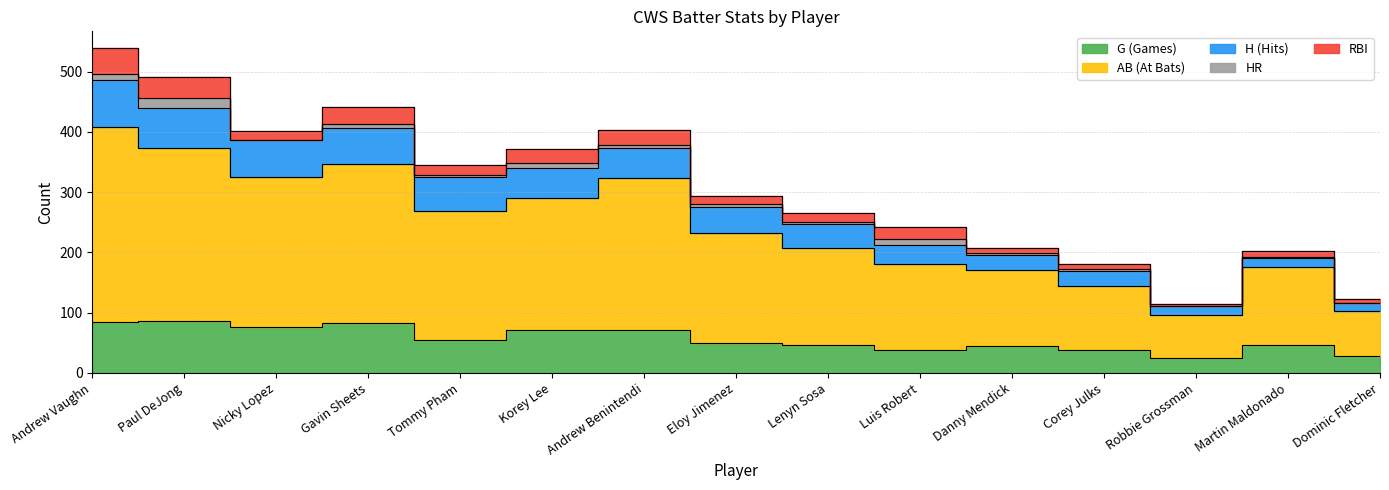

Read the AB (At Bats) value at Andrew Vaughn, to the nearest 10.

320